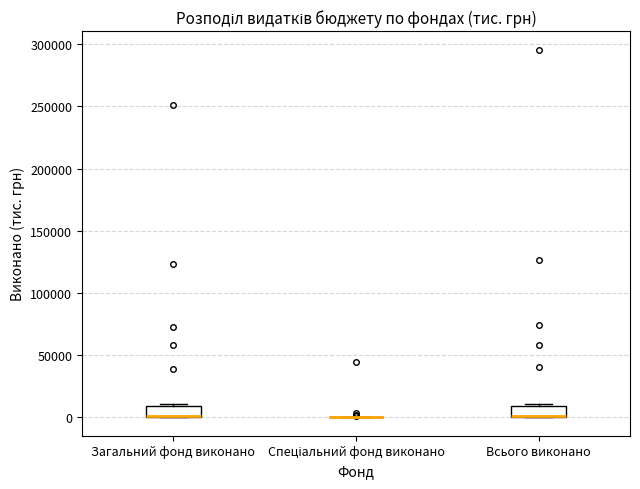

Reading left to right, transcribe this box plot: for each box, give where its median line is, the range the box spans, and where its two whiskers end, as read against the y-axis. The values are not printed on the chart, so give them approximately, as read against the axis.

Загальний фонд виконано: median 0 (drawn on the box's lower edge), box 0 to 10000, whiskers 0 to 10000 (just above the box's upper edge)
Спеціальний фонд виконано: box collapsed to a line at 0, whiskers 0 to 0
Всього виконано: median 0 (drawn on the box's lower edge), box 0 to 10000, whiskers 0 to 10000 (just above the box's upper edge)